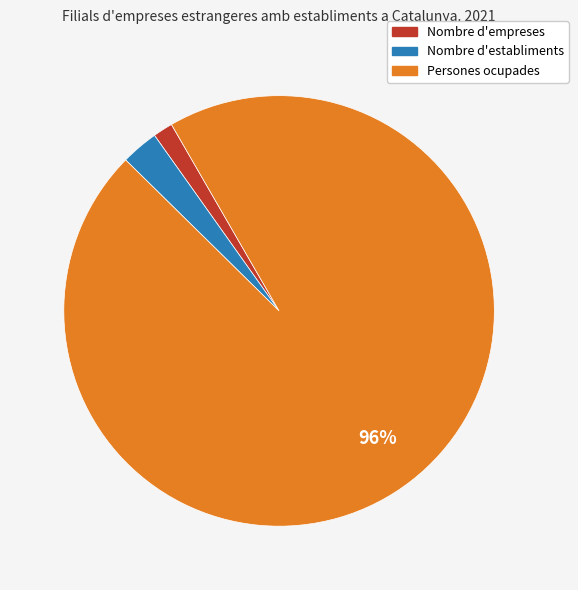

Which category has the biggest portion of the pie?

Persones ocupades